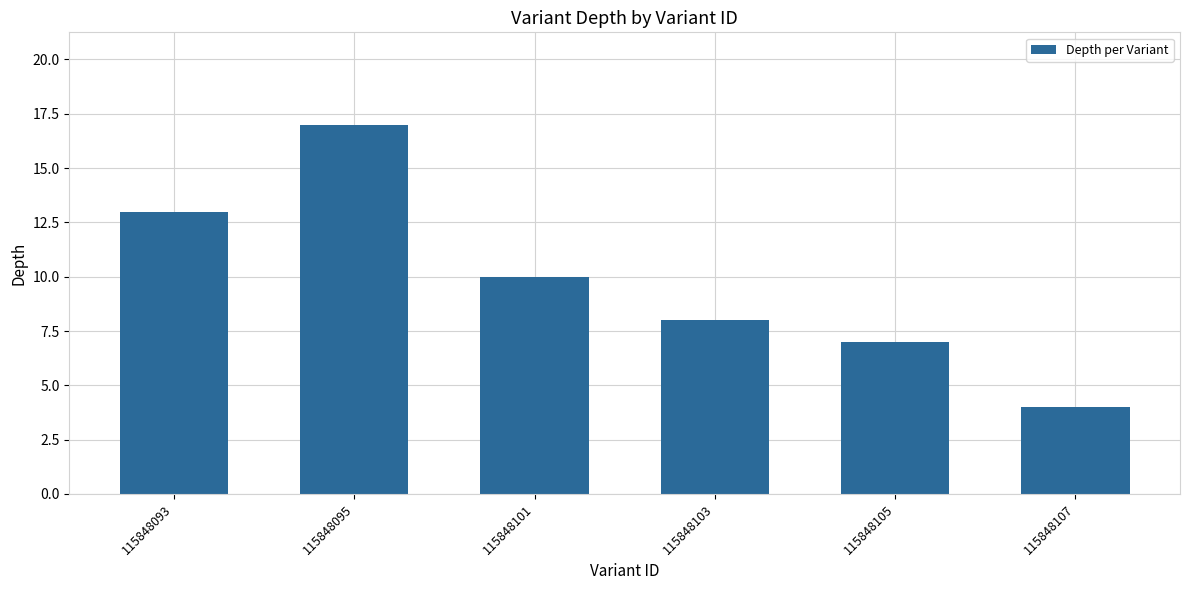

What is the average value?

10